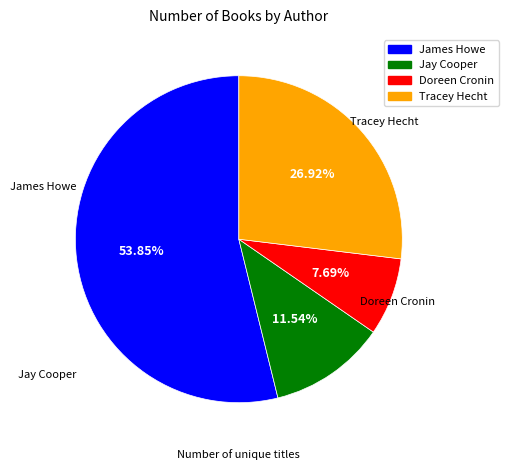

Count the number of slices in the pie.

4